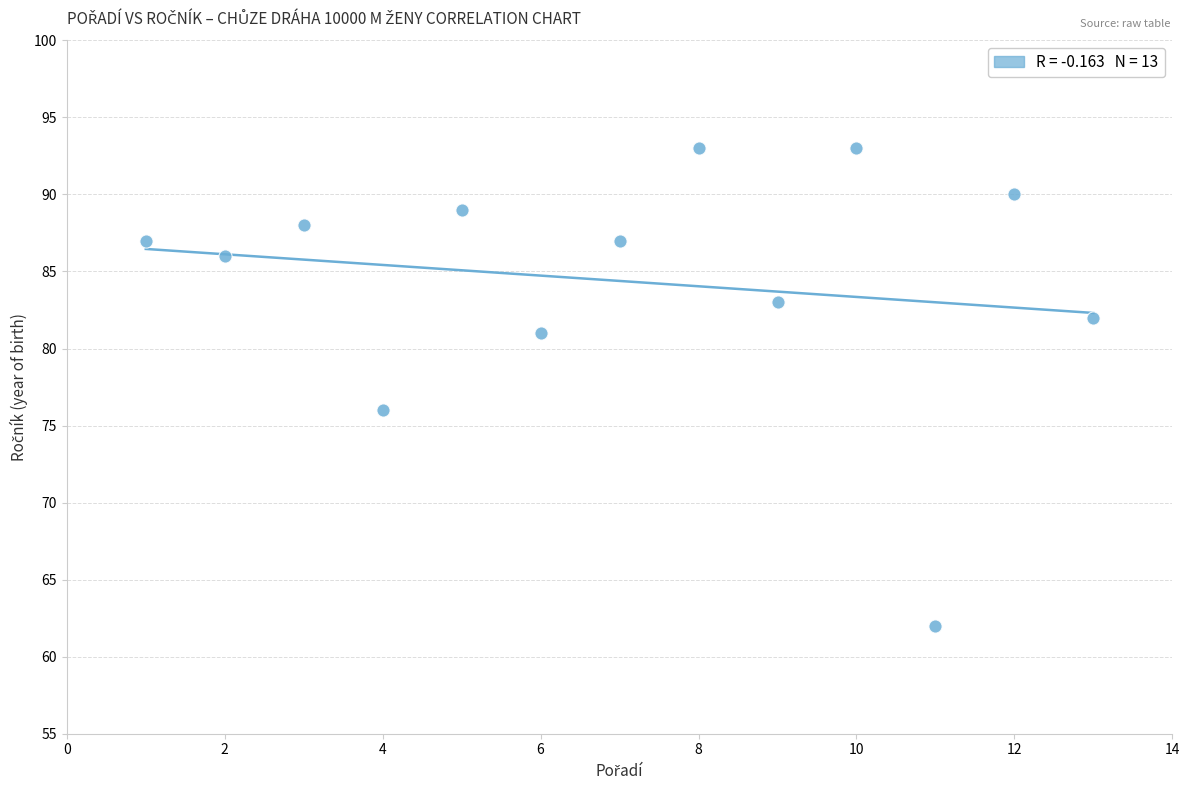

What is the range of Y values (max minus min)?

31